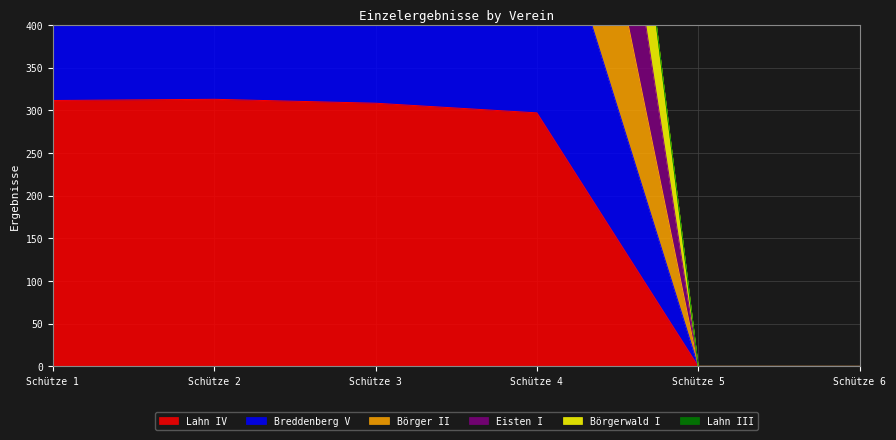

Is it true that Lahn IV equals 311.5 at Schütze 1?

True